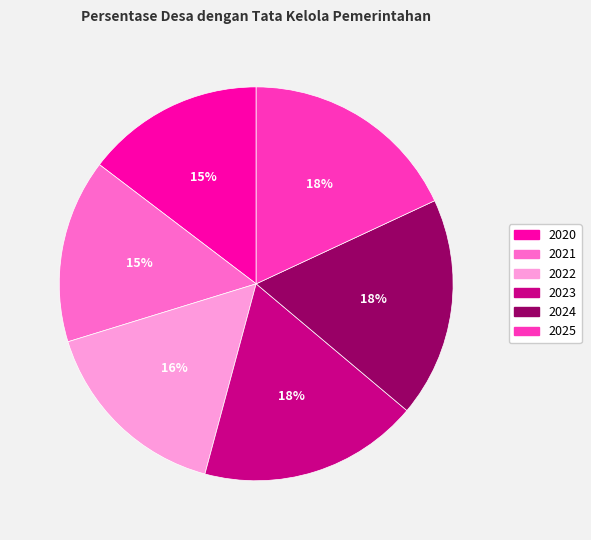

Is it true that 2021 is 10% of the pie?

False